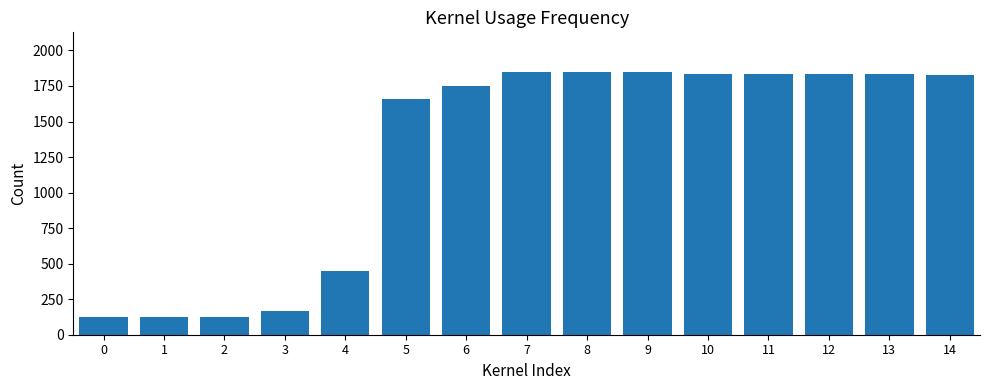

What is the difference between the maximum and minimum values?

1722